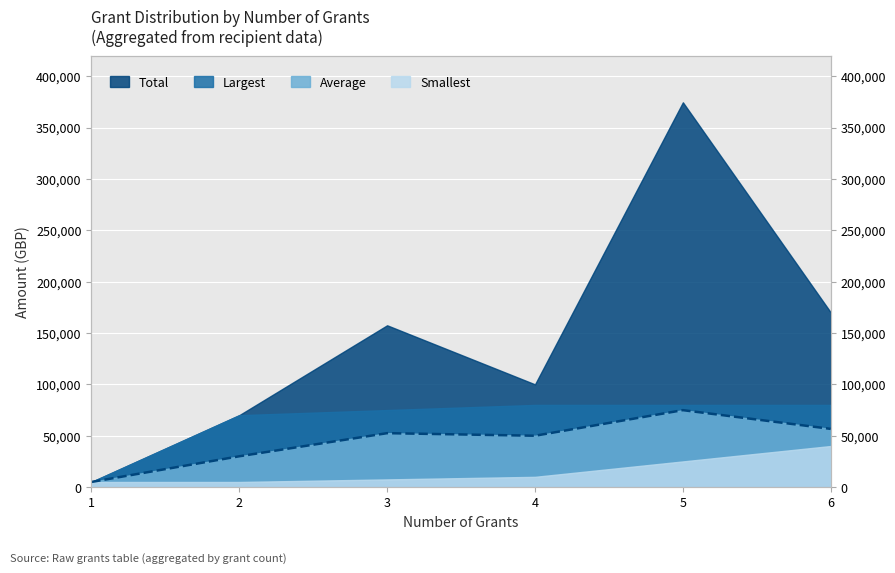

How many distinct data groups are displayed?

4